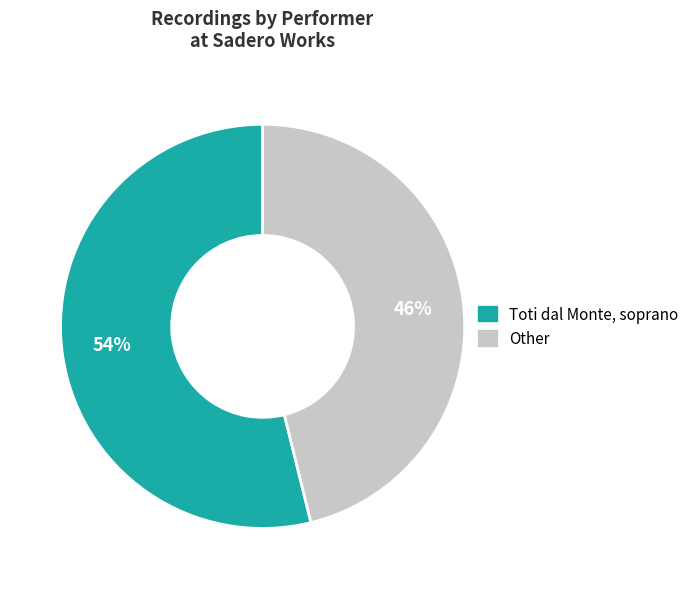

What percentage is the Other slice, to the nearest percent?

46%